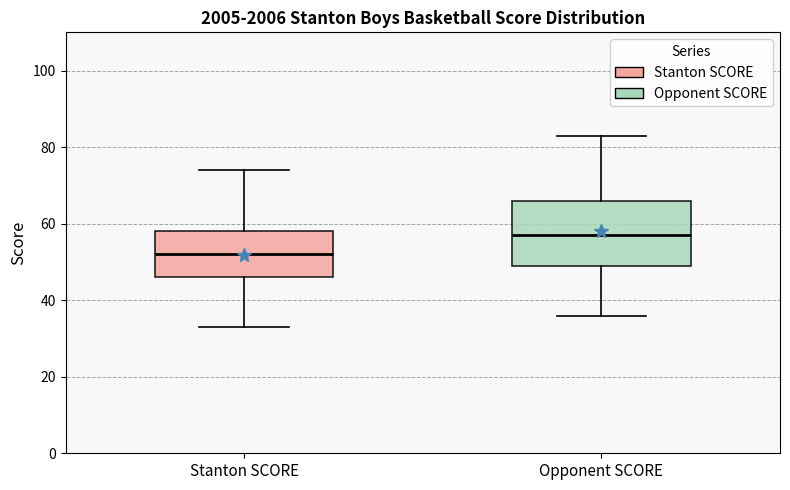

Where is the lower edge of the box for Stanton SCORE on the y-axis? The values are not printed on the chart, so give them approximately, as read against the axis.

46